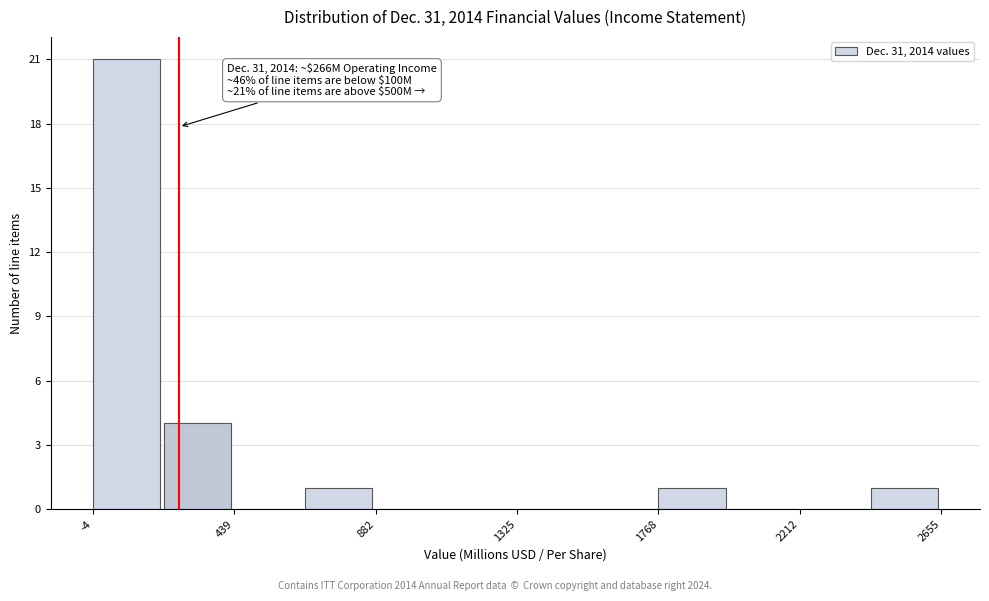

Over which range of the x-axis is the bar tallest?

0 to 200